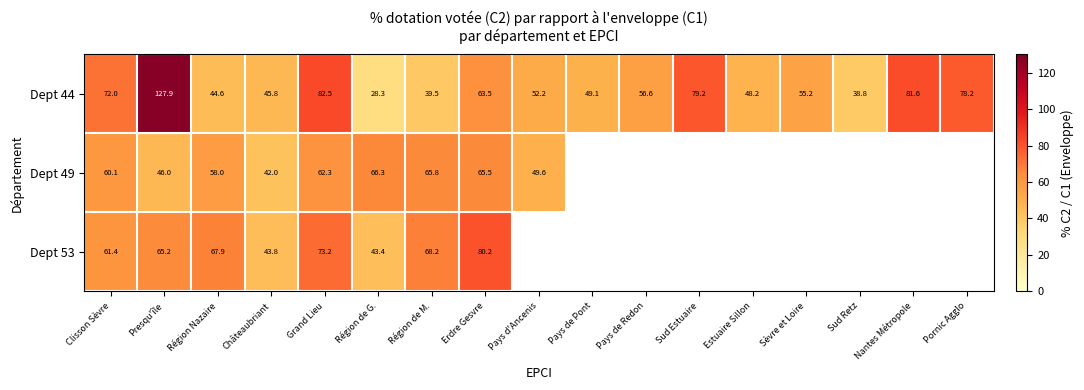

At which label is Dept 44 closest to 78?

Pornic Agglo